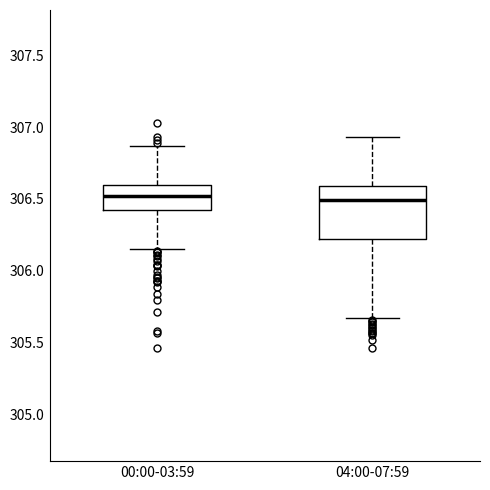

Comparing the boxes themselves (not the whiskers), which one is the tallest?

04:00-07:59